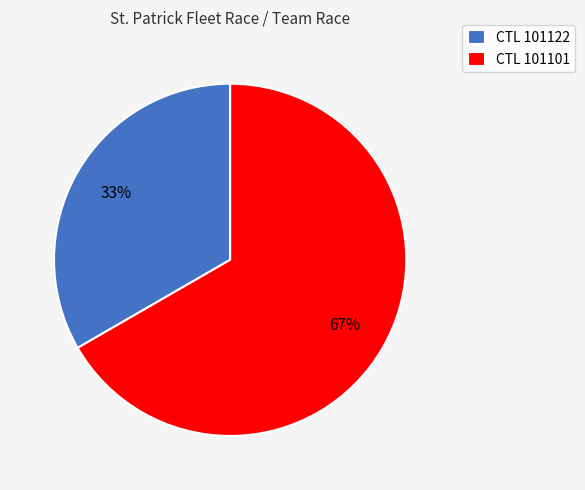

What is the ratio of the value at CTL 101122 to the value at CTL 101101?

0.5